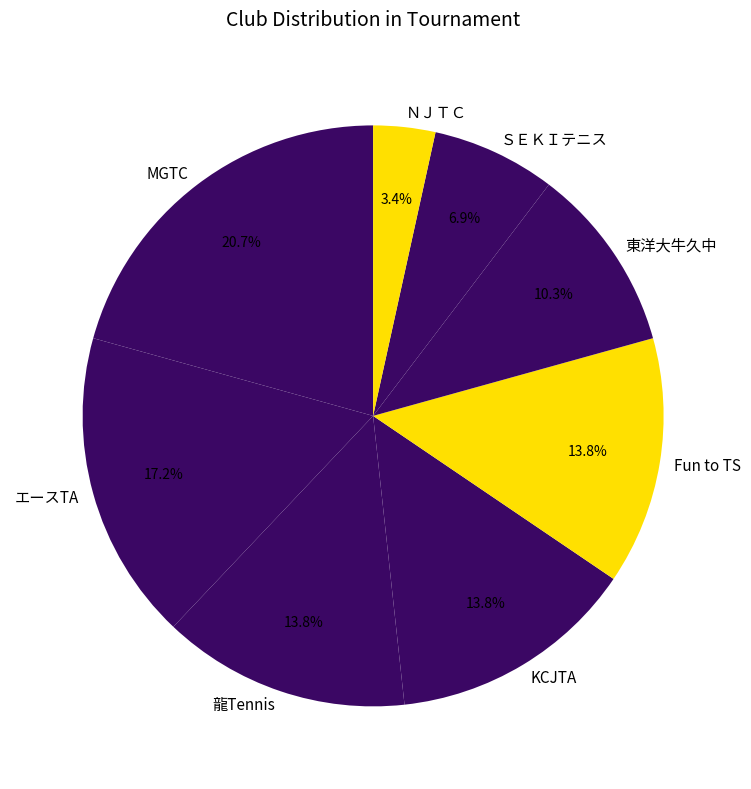

What is the ratio of the value at エースTA to the value at MGTC?

0.8